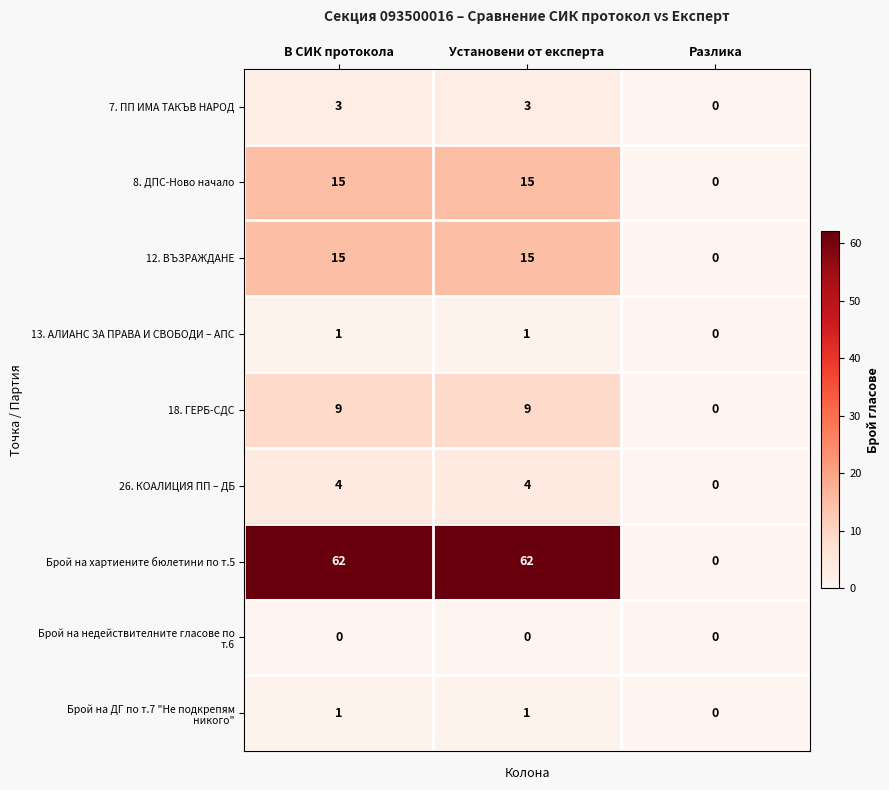

Is it true that 13. АЛИАНС ЗА ПРАВА И СВОБОДИ – АПС equals 0 at Разлика?

True